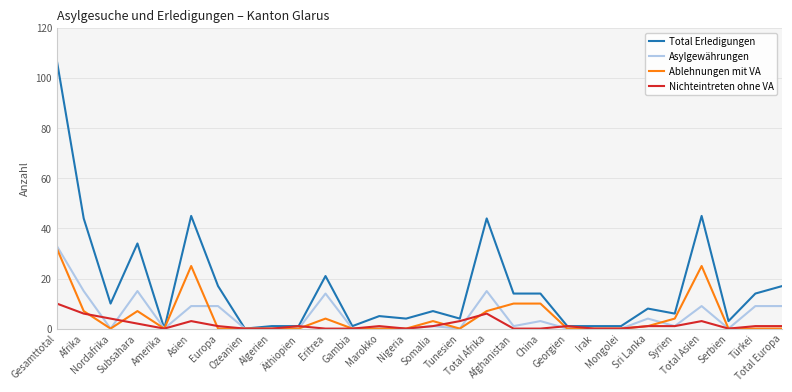

The Ablehnungen mit VA series shows 12 at Europa. True or false?

False